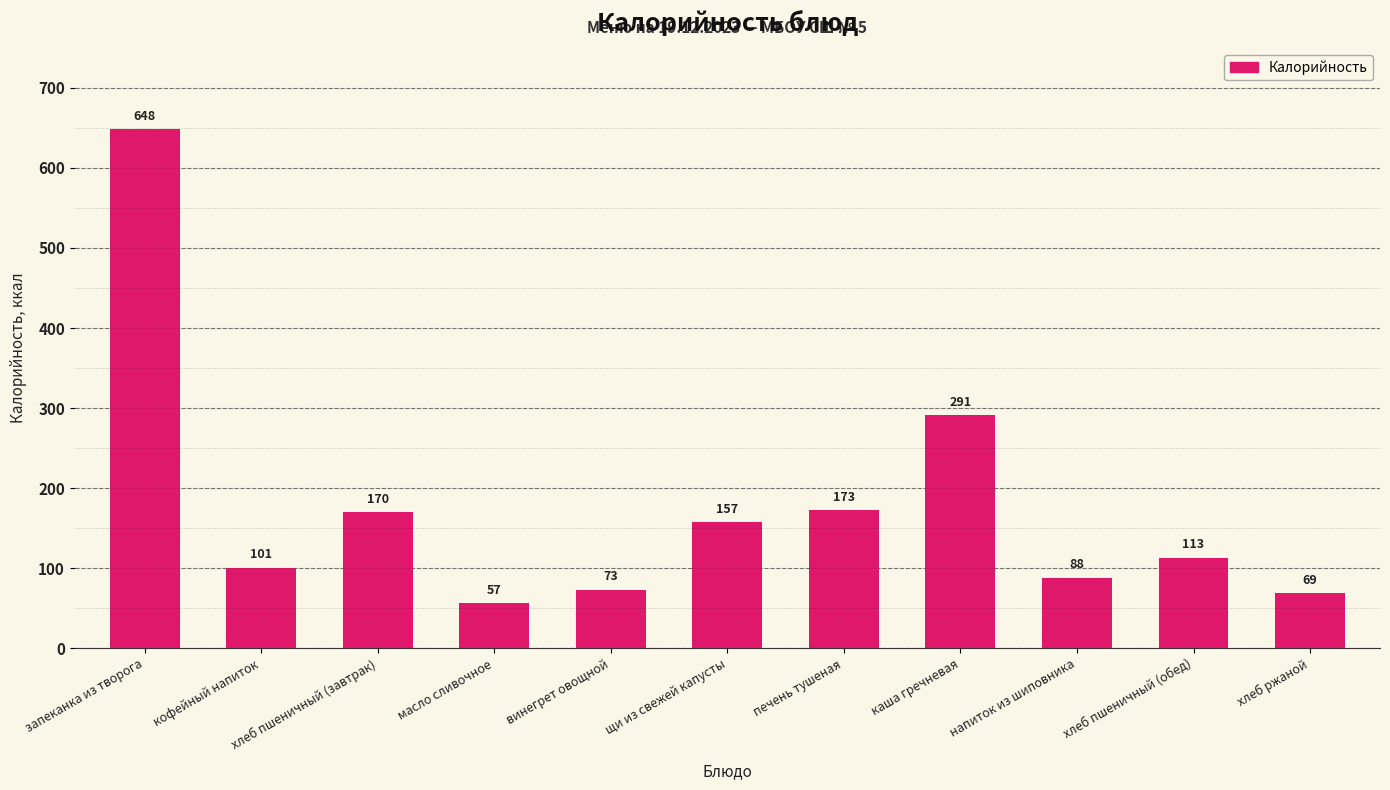

Where does the data first go above 113?

запеканка из творога